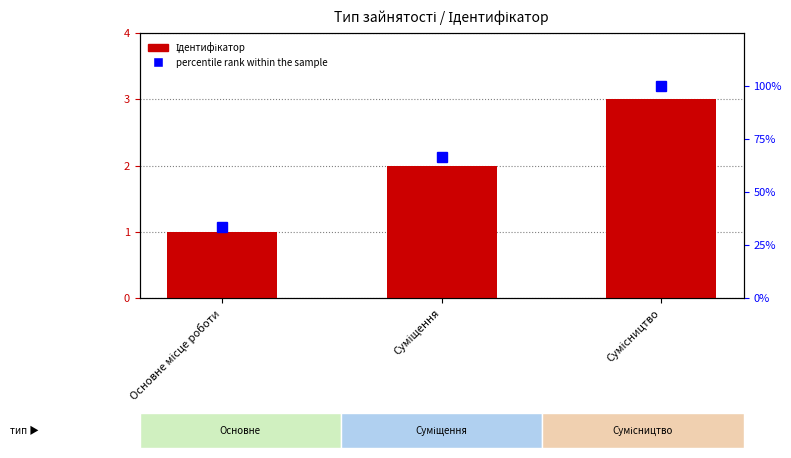

What is the difference between the highest and lowest values at Основне місце роботи?

32.3